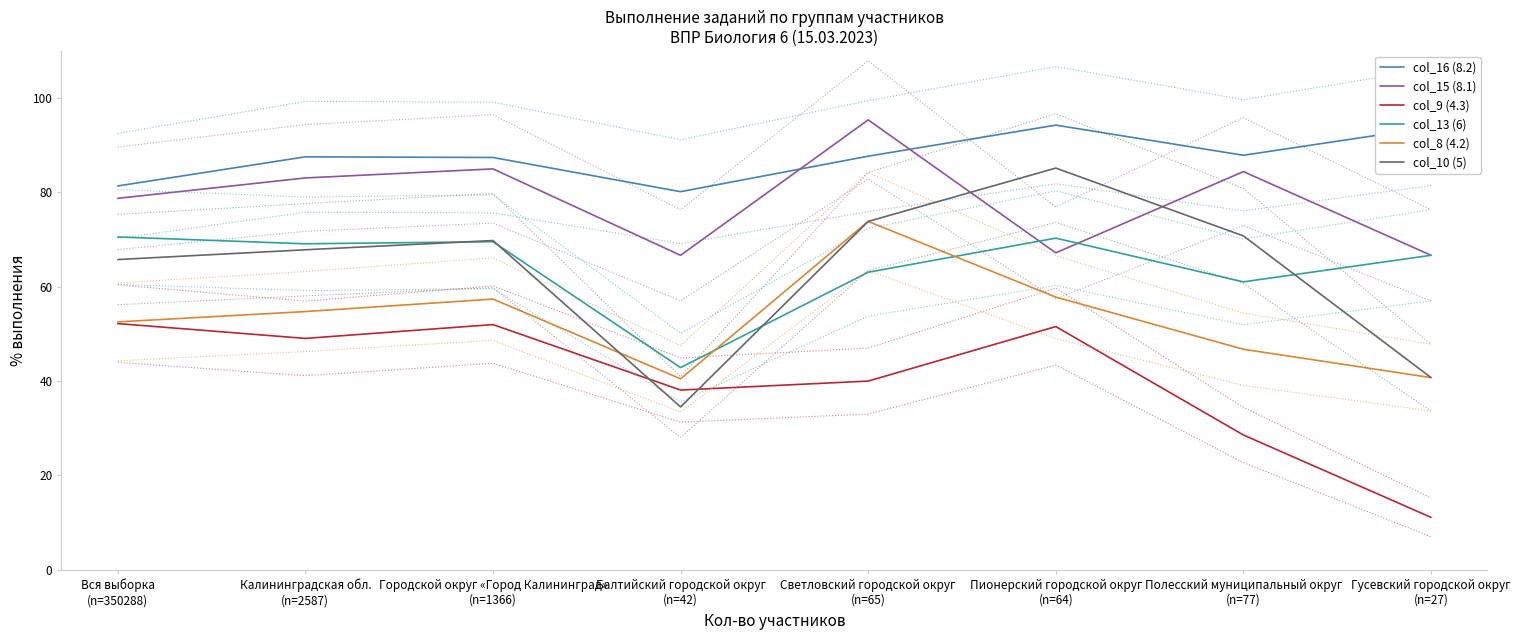

True or false: col_8 (4.2) and col_9 (4.3) intersect in this chart.

False